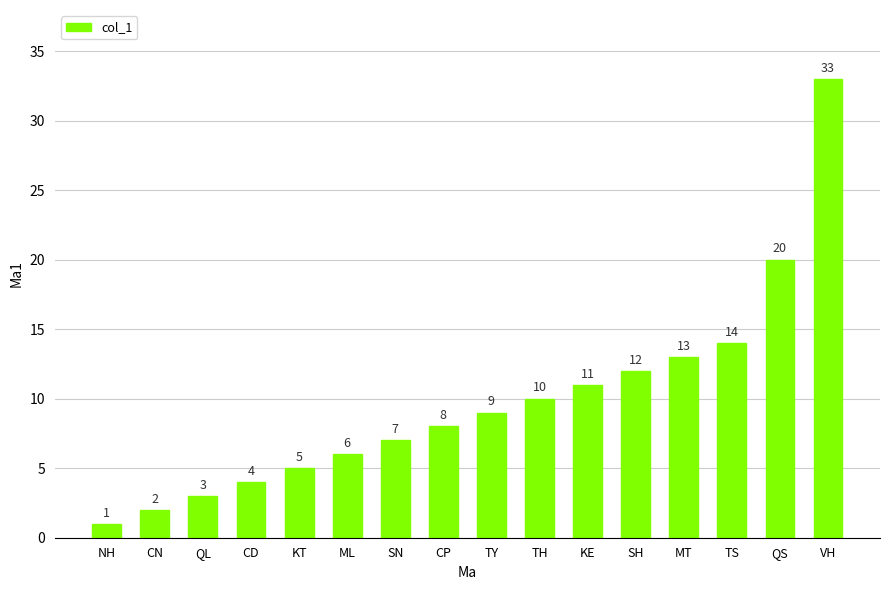

What is the greatest value displayed?

33